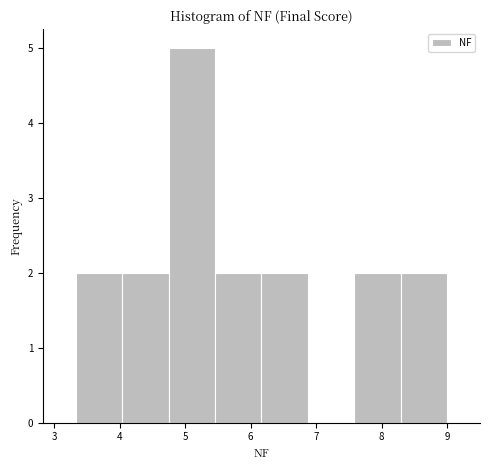

Reading left to right, list every bar in this chart as the range it spans on the x-axis followed by its height. Neither the bar edges nor the heights are printed on the chart, so give them approximately, as read against the axes.

3.3 to 4.0: 2
4.0 to 4.7: 2
4.7 to 5.5: 5
5.5 to 6.2: 2
6.2 to 6.9: 2
6.9 to 7.6: 0
7.6 to 8.3: 2
8.3 to 9.0: 2